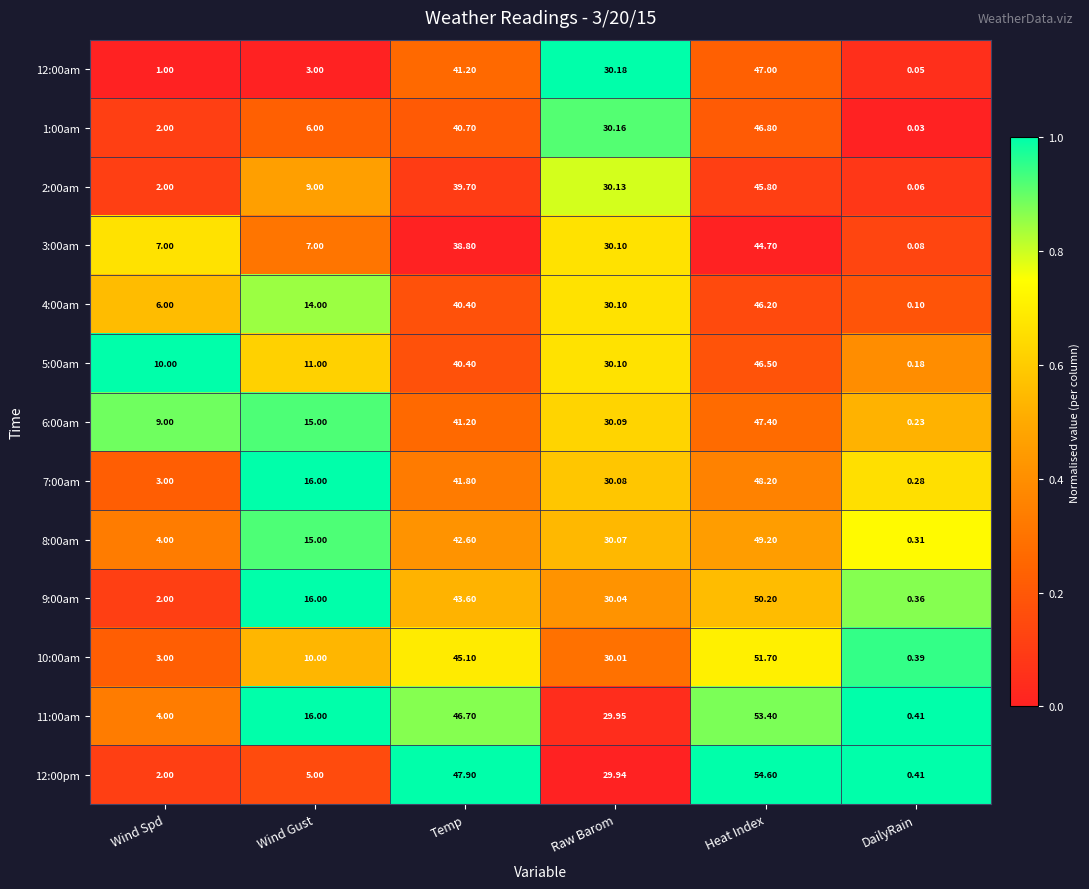

List the labels in order of 8:00am value, largest first.

Heat Index, Temp, Raw Barom, Wind Gust, Wind Spd, DailyRain